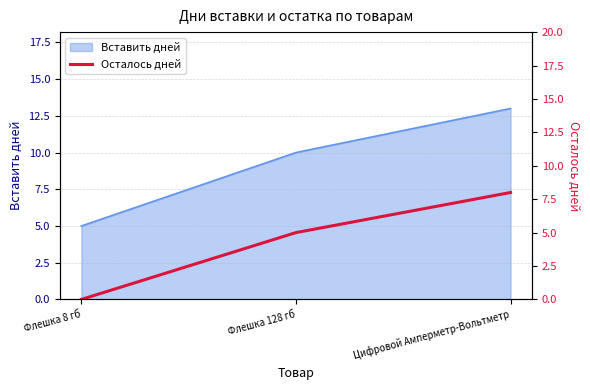

What position from the right is Цифровой Амперметр-Вольтметр?

1